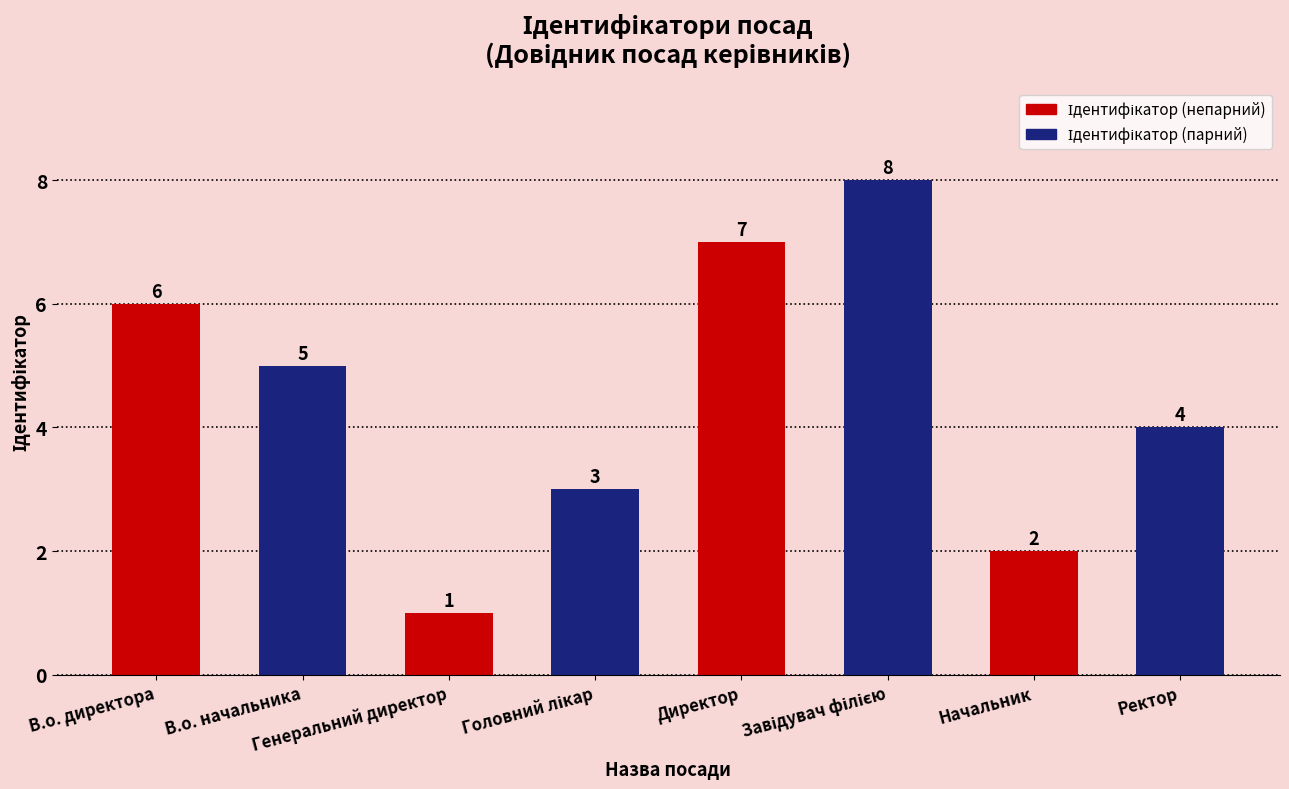

What is the difference between the second highest and minimum values?

6